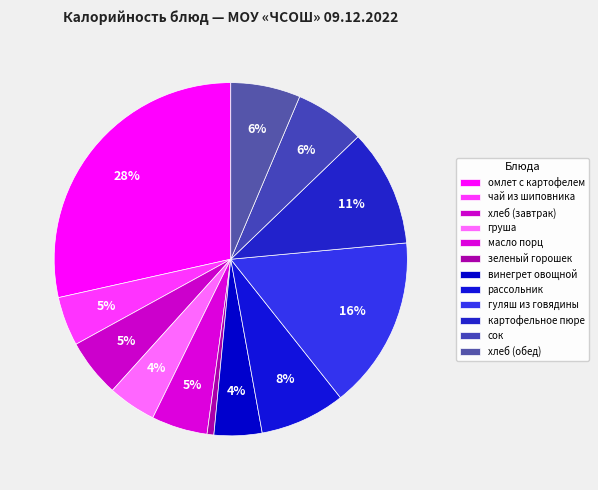

What is the largest slice in the pie chart?

омлет с картофелем